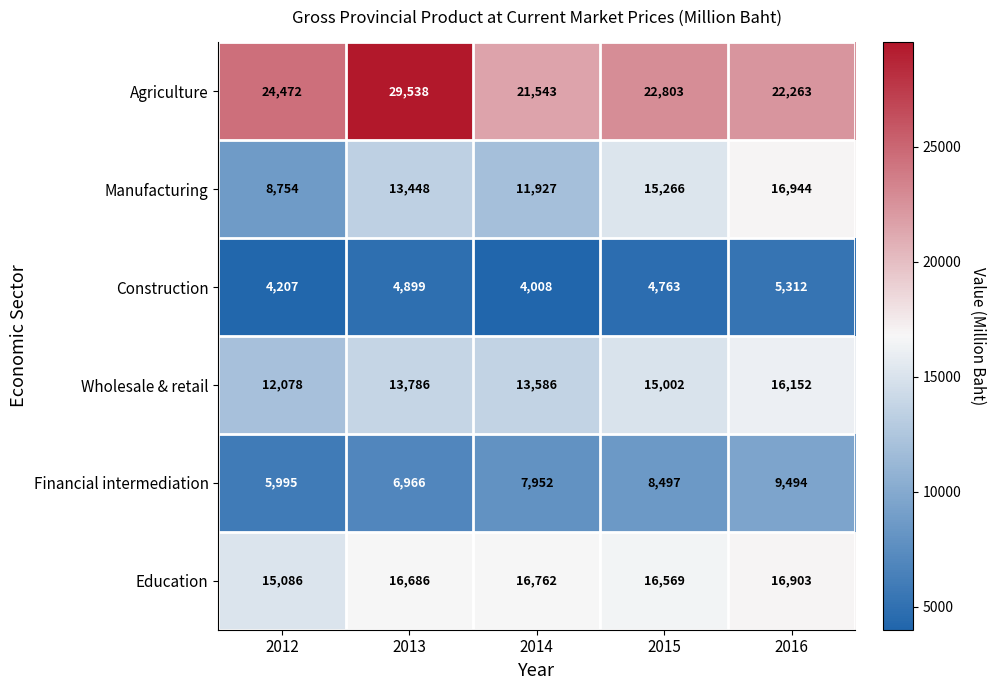

True or false: Agriculture has a value of 21543 at 2014.

True